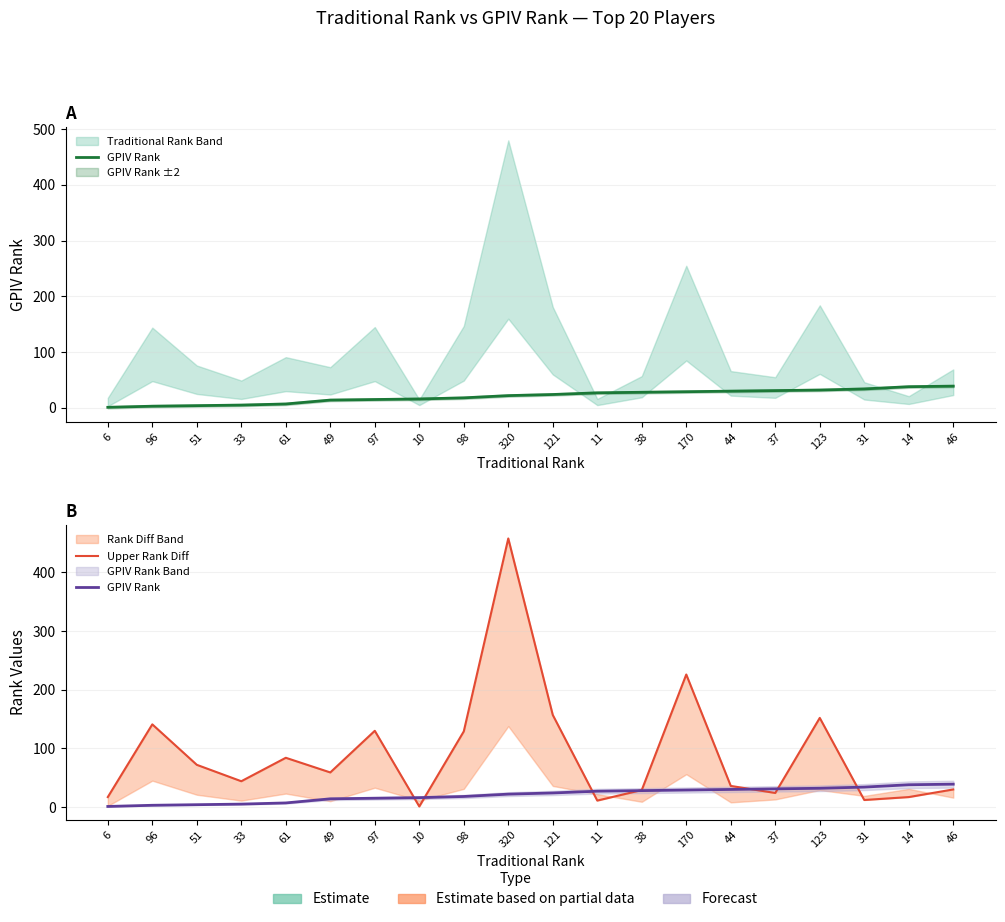

What is the average value of the Upper Rank Diff series?

91